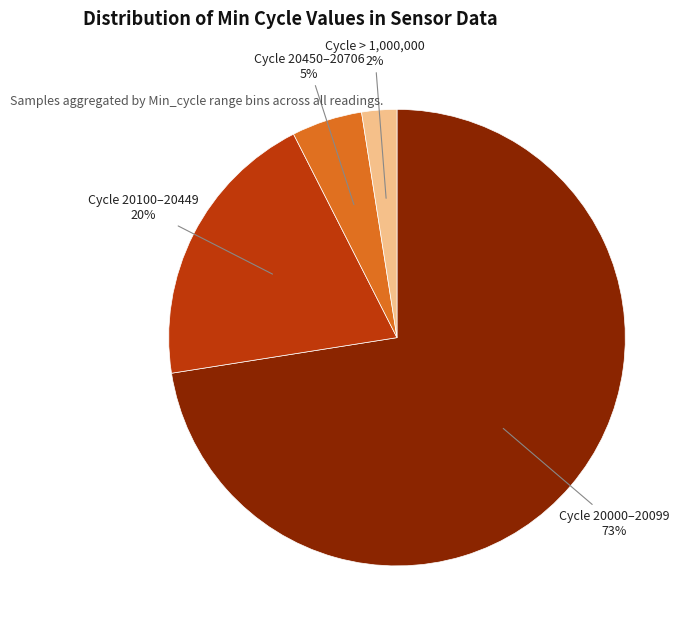

The Cycle 20100–20449 slice represents 20% of the pie. True or false?

True